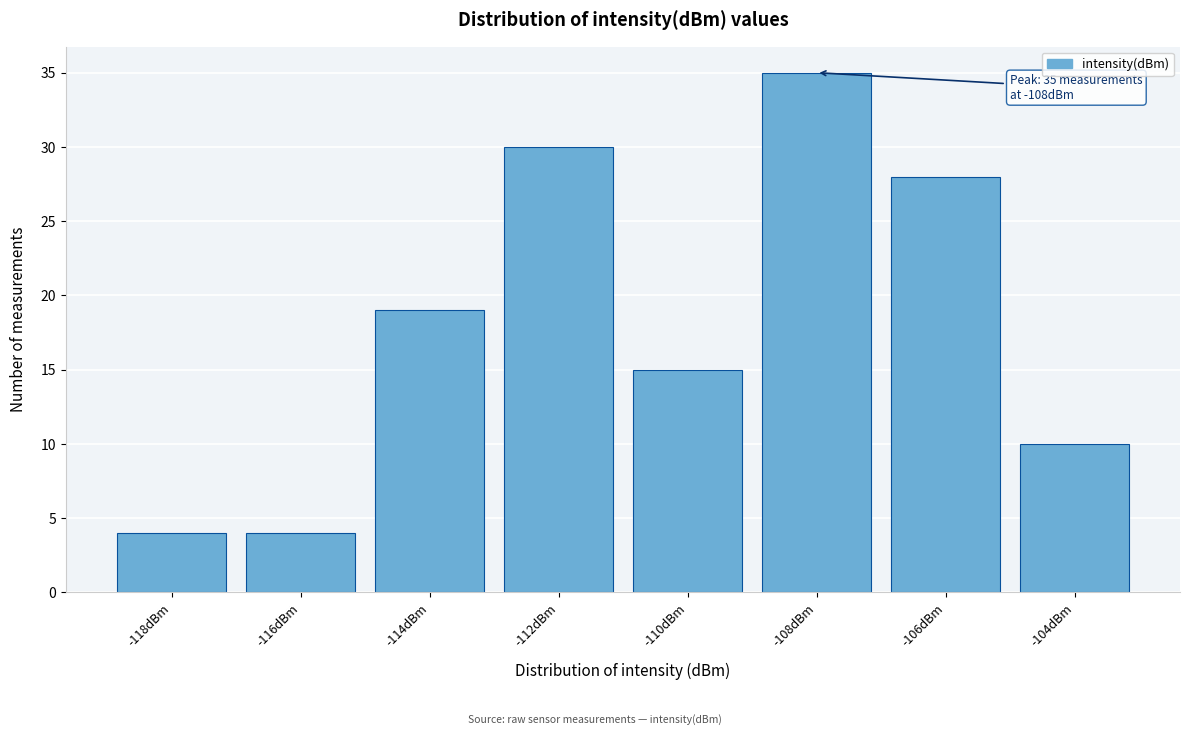

Reading left to right, transcribe all the data shown in this chart.

-118dBm=4	-116dBm=4	-114dBm=19	-112dBm=30	-110dBm=15	-108dBm=35	-106dBm=28	-104dBm=10